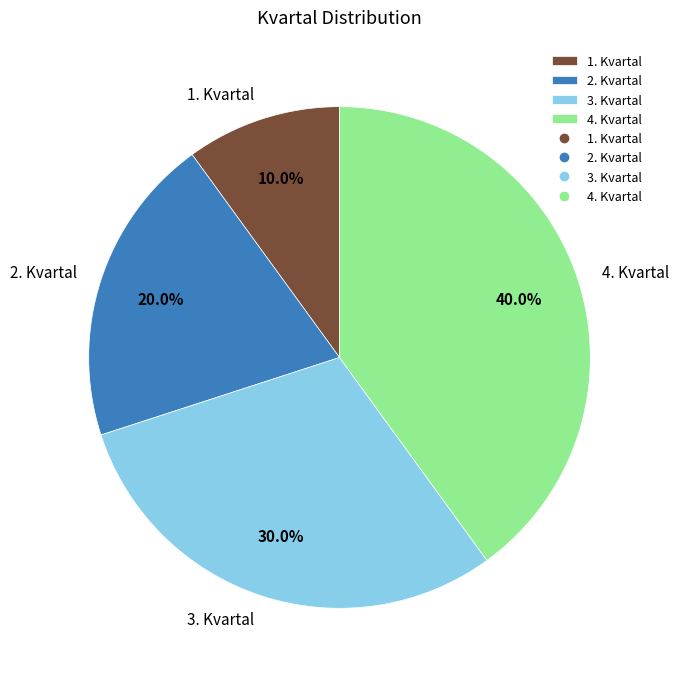

Which category has the smallest portion of the pie?

1. Kvartal